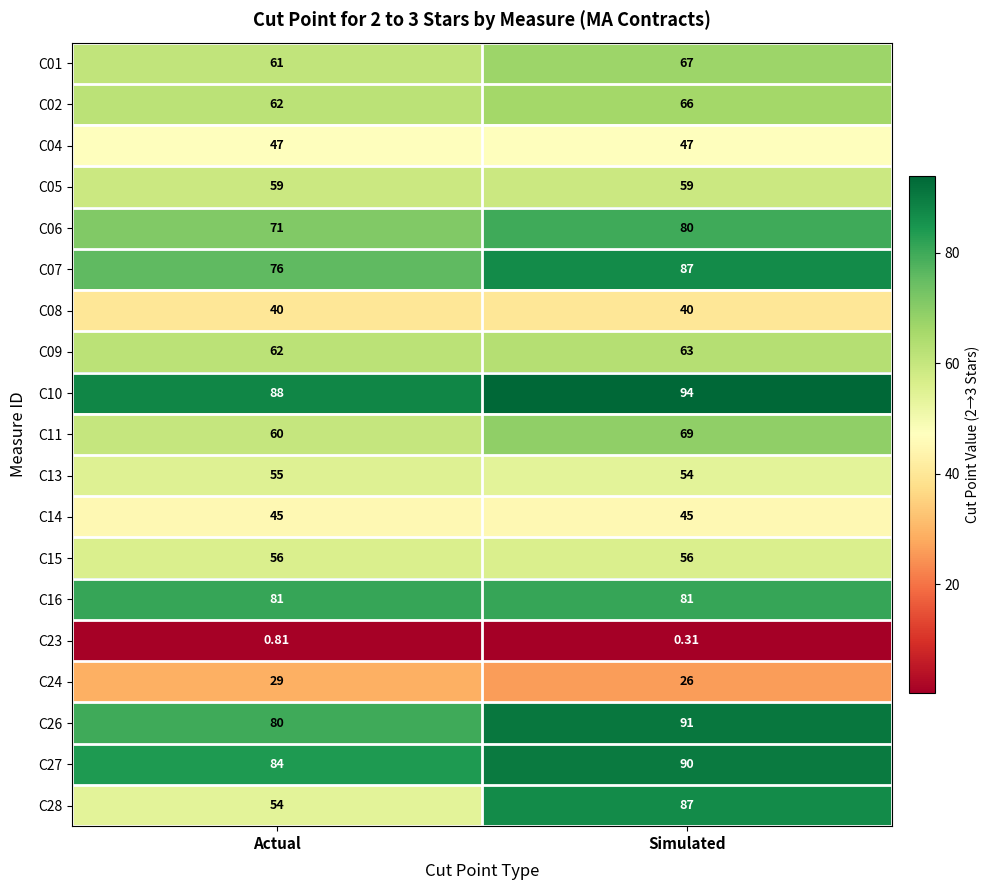

Where is C09 nearest to the value 62?

Actual